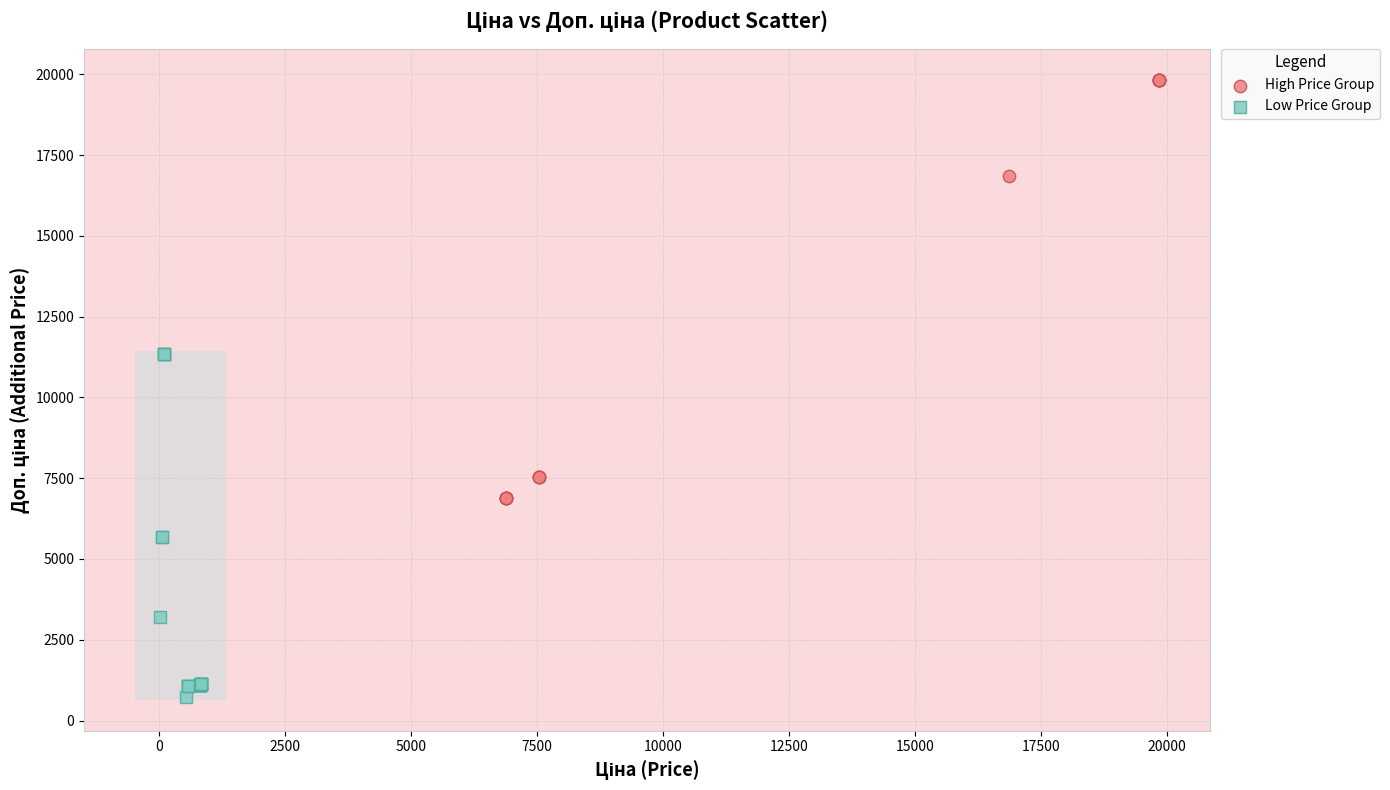

Which series contains the highest Y value?

High Price Group